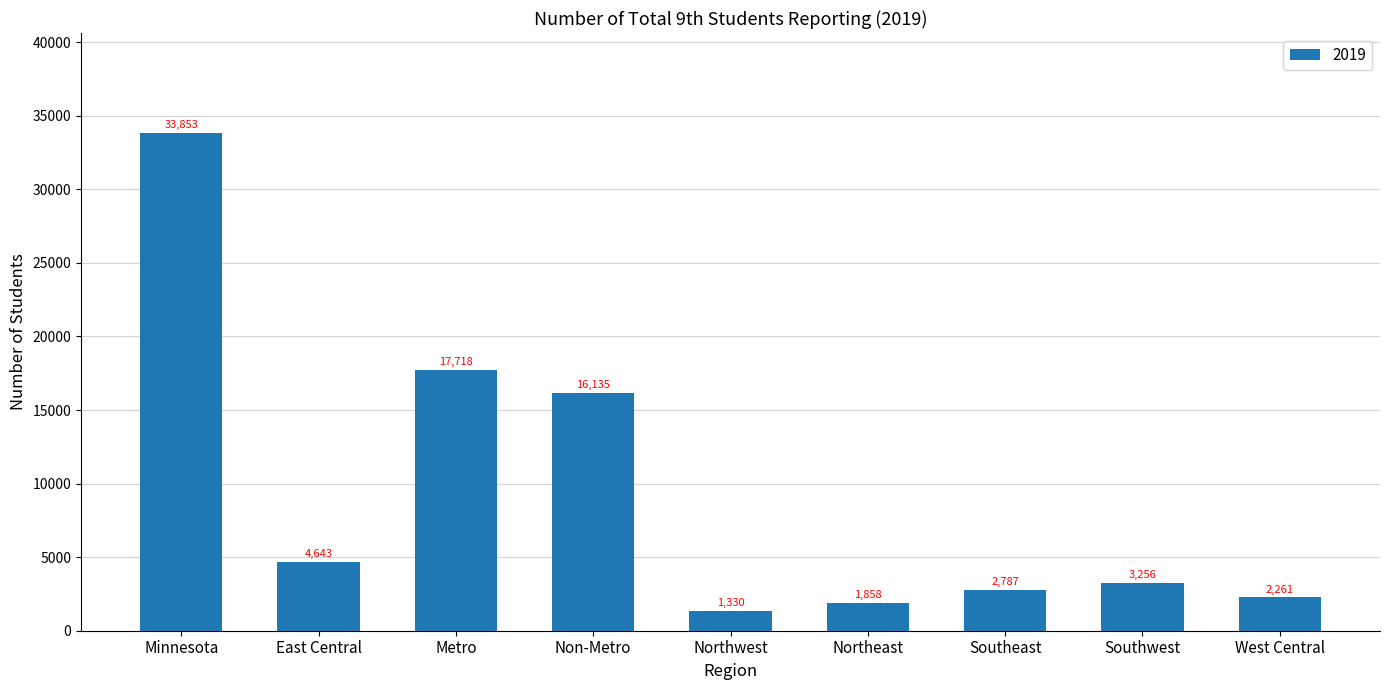

What is the difference between the values at Northeast and Southwest?

1398